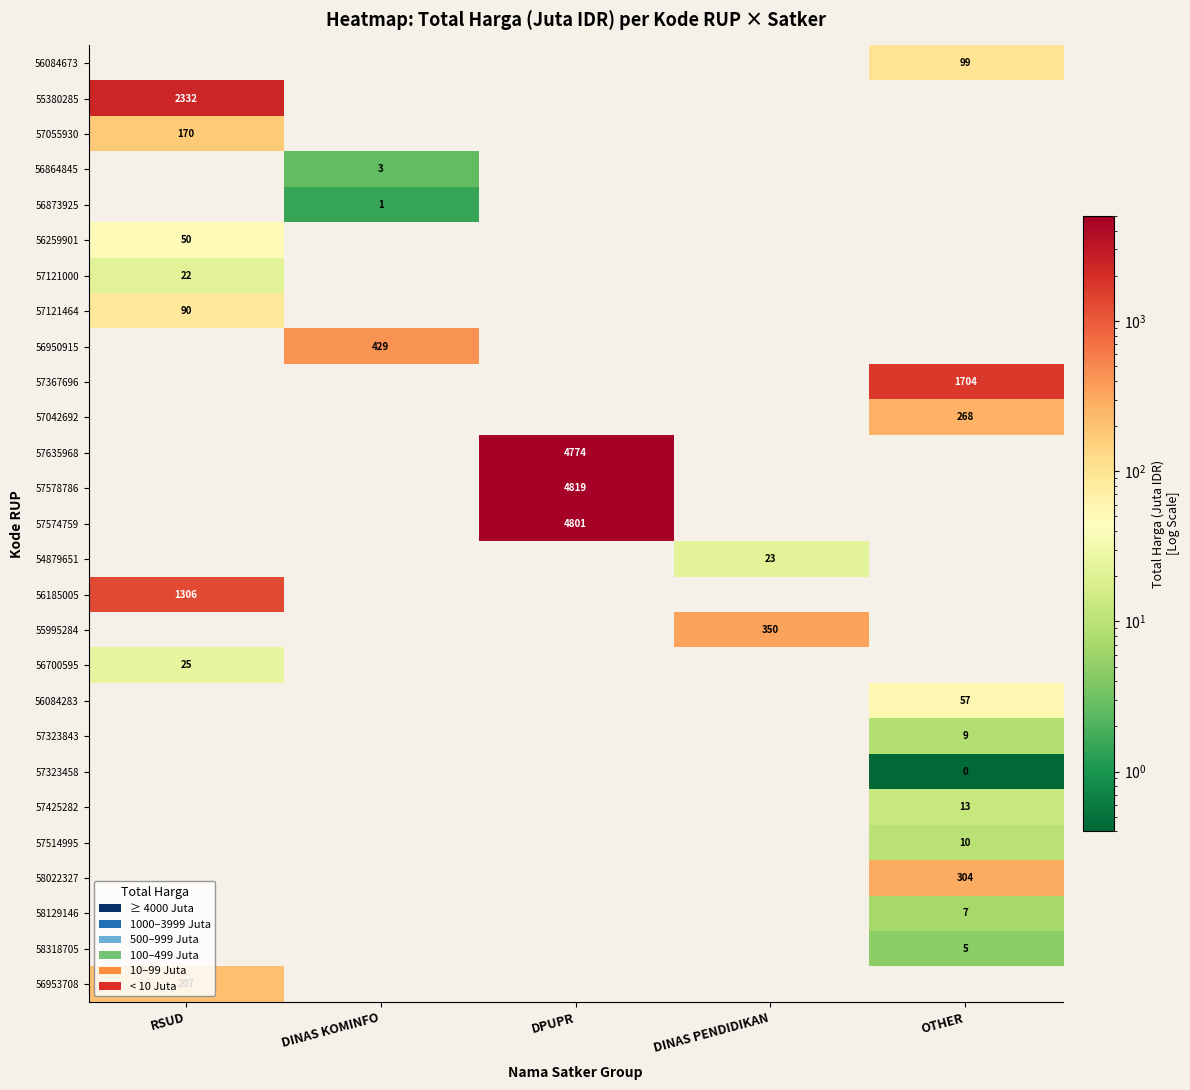

What is the smallest value displayed?

0.4